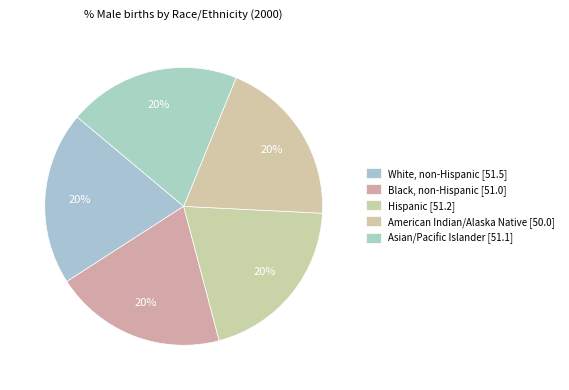

Between Asian/Pacific Islander and American Indian/Alaska Native, which is larger?

Asian/Pacific Islander